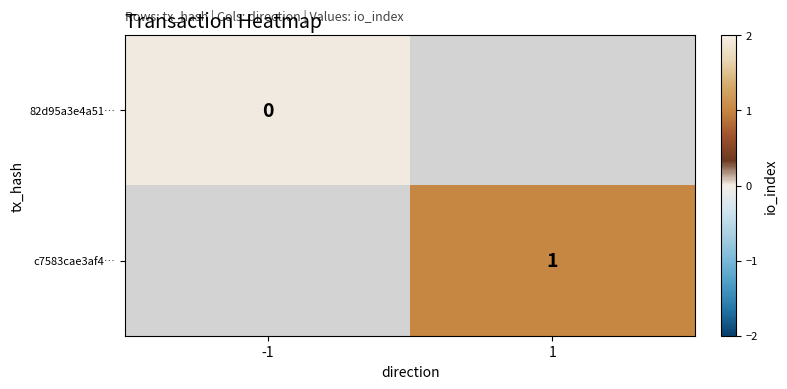

At how many categories does at least one series exceed 0?

1